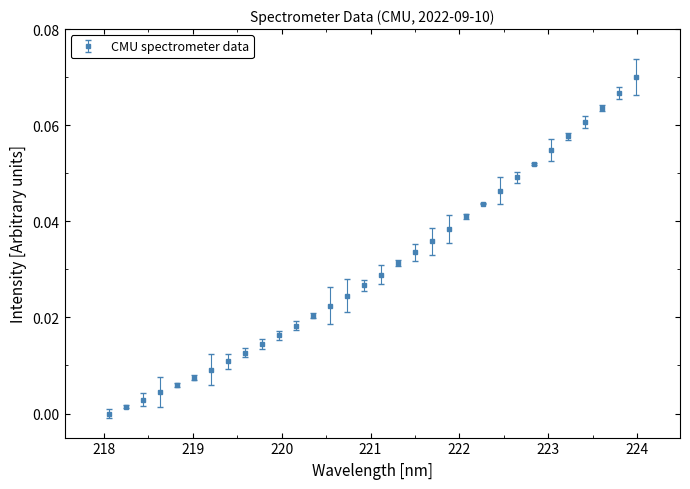

What is the sum of all values?

1.0